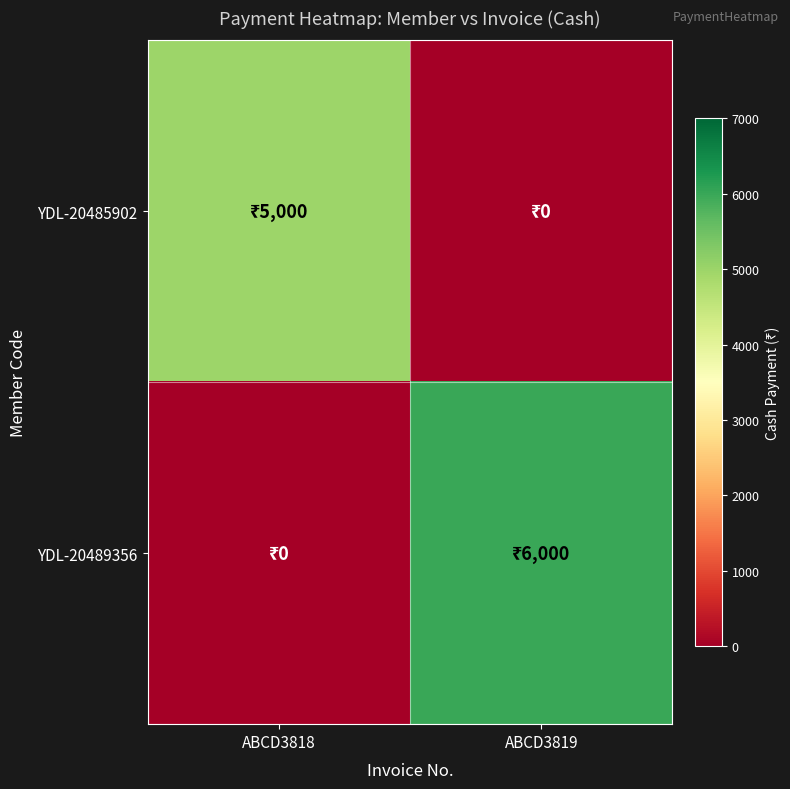

Which has a higher value, ABCD3818 or ABCD3819?

ABCD3818